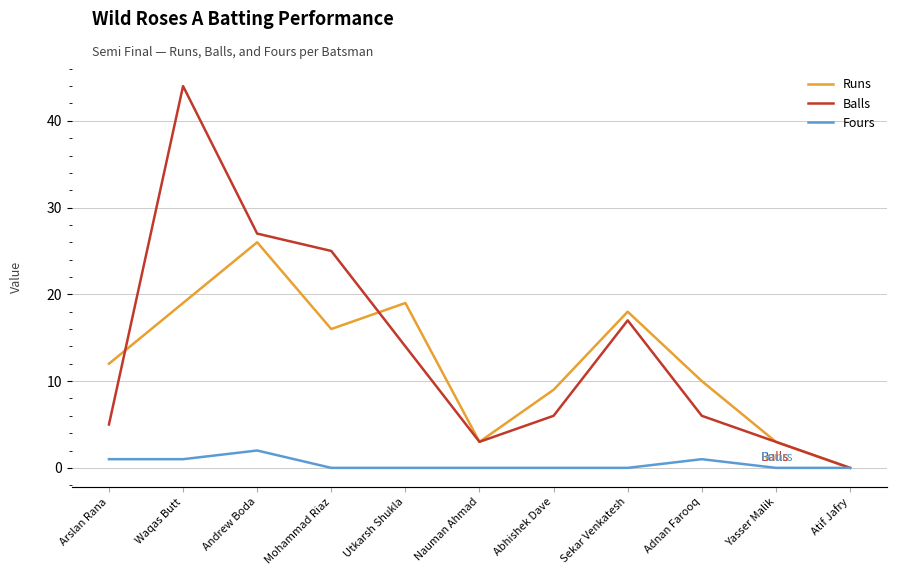

What is the sum of the Balls values at Abhishek Dave and Mohammad Riaz?

31